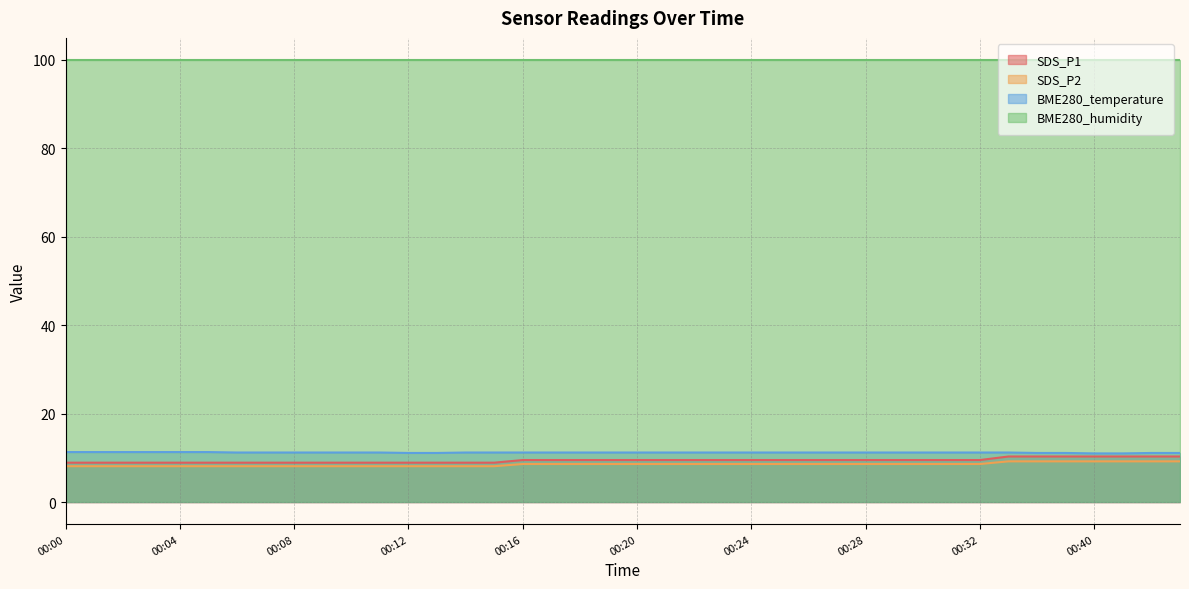

Which series has the largest total across all categories?

BME280_humidity